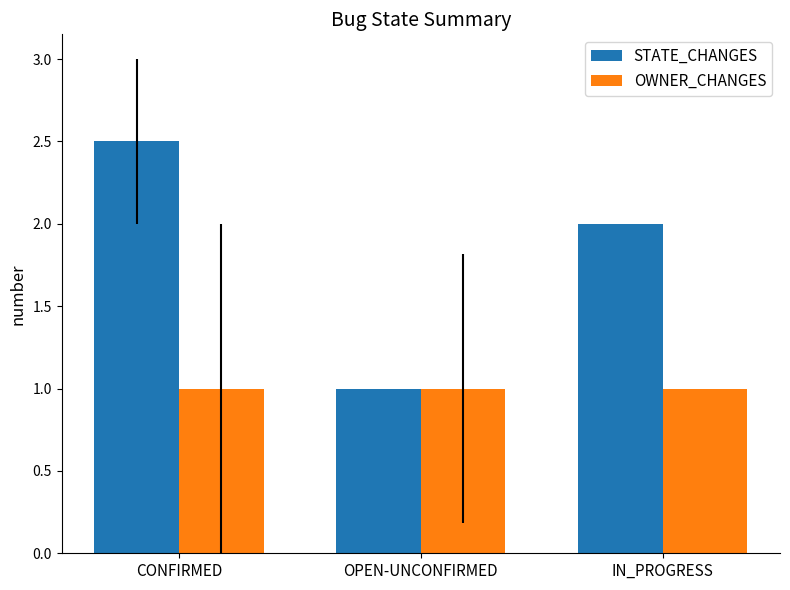

Which series has the widest spread of values?

STATE_CHANGES